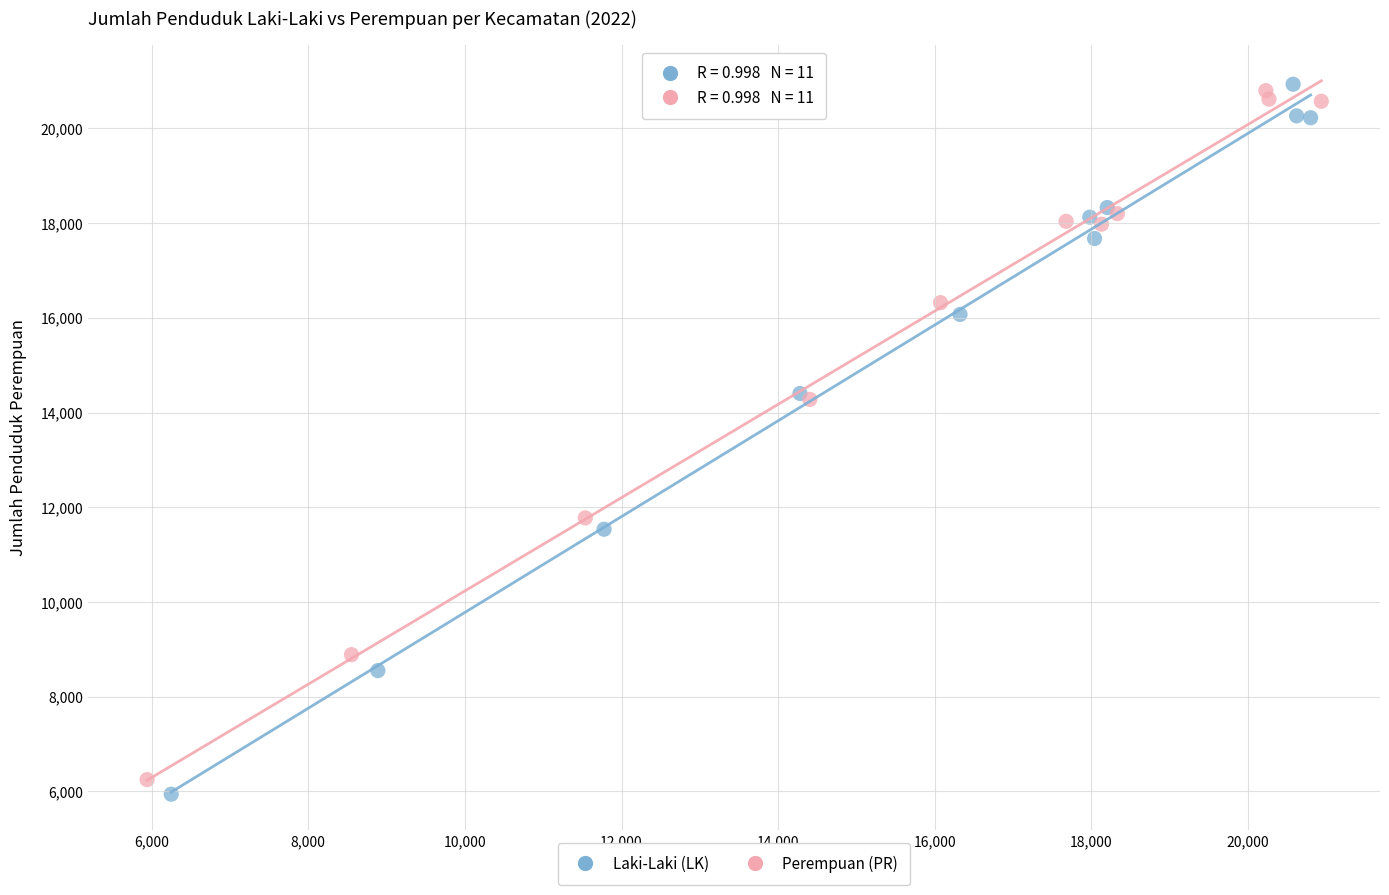

Which series has the widest spread of Y values?

Laki-Laki (LK)